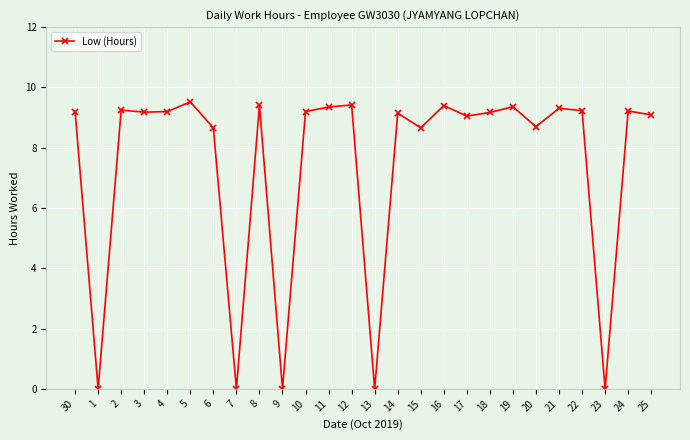

What is the maximum value shown in the chart?

9.5